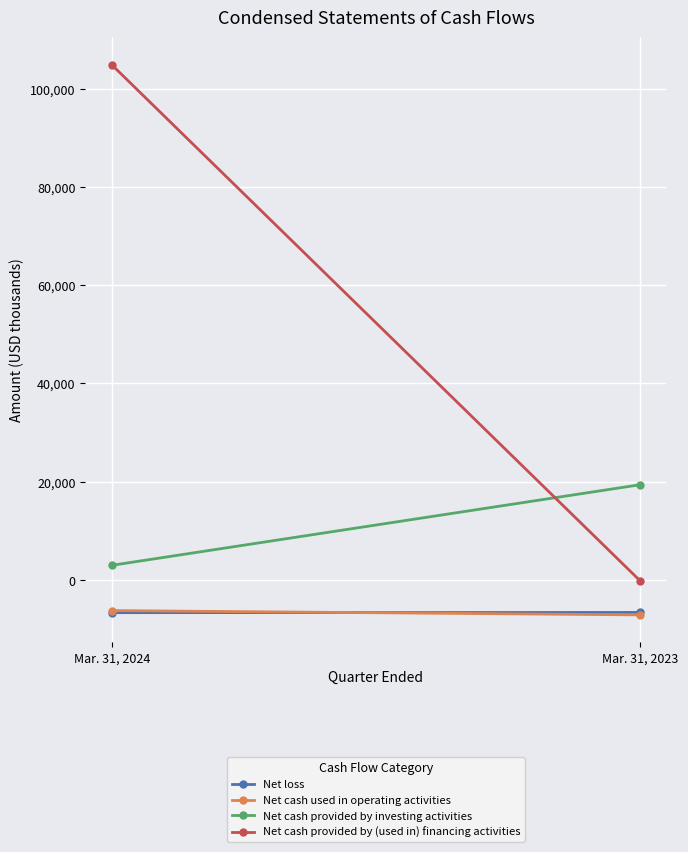

The value of Net cash provided by (used in) financing activities at Mar. 31, 2023 is -136. True or false?

True